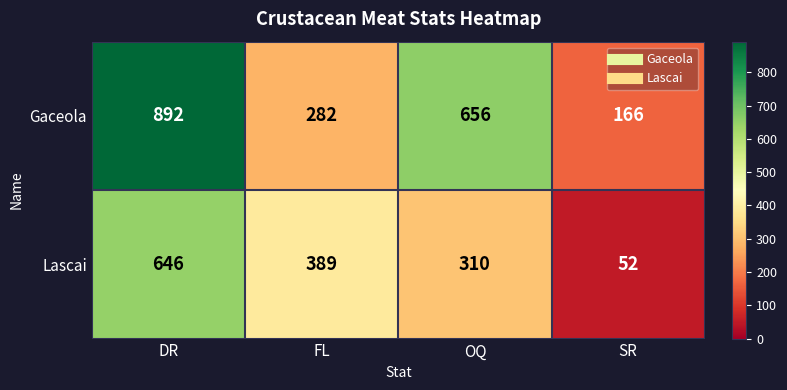

Is it true that Gaceola equals 656 at OQ?

True